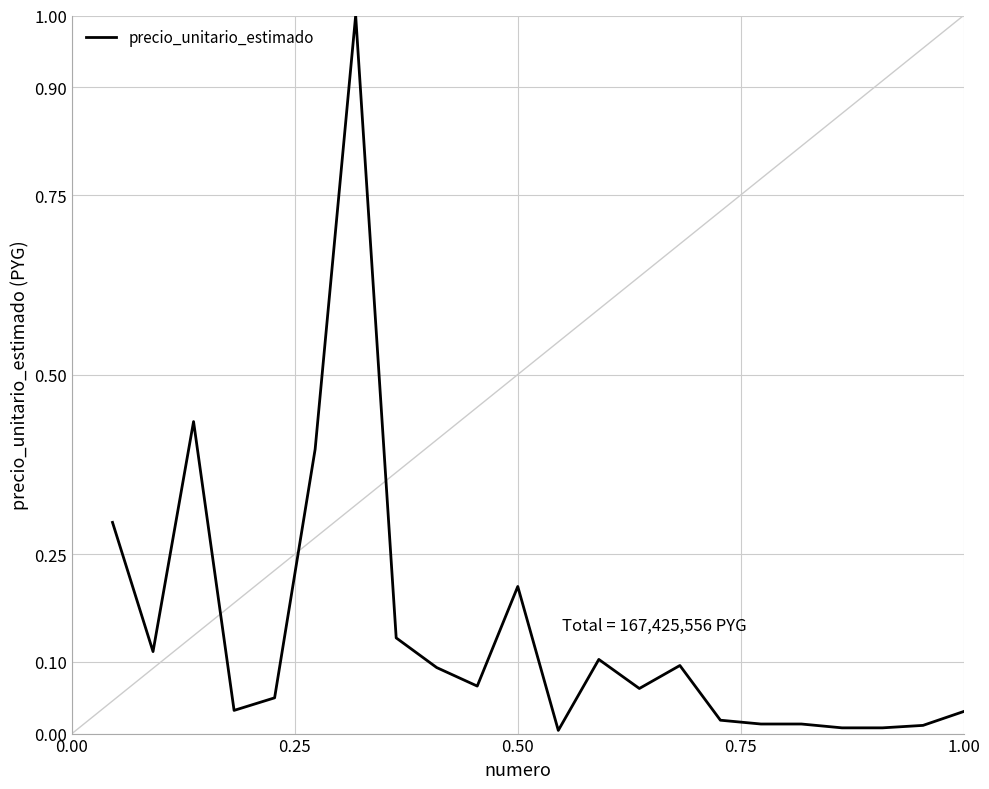

What is the maximum value shown in the chart?

1.0